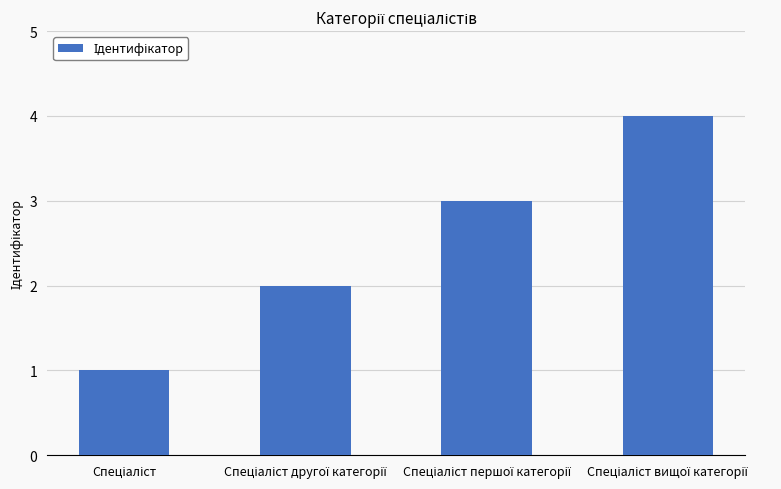

What is the sum of all values?

10